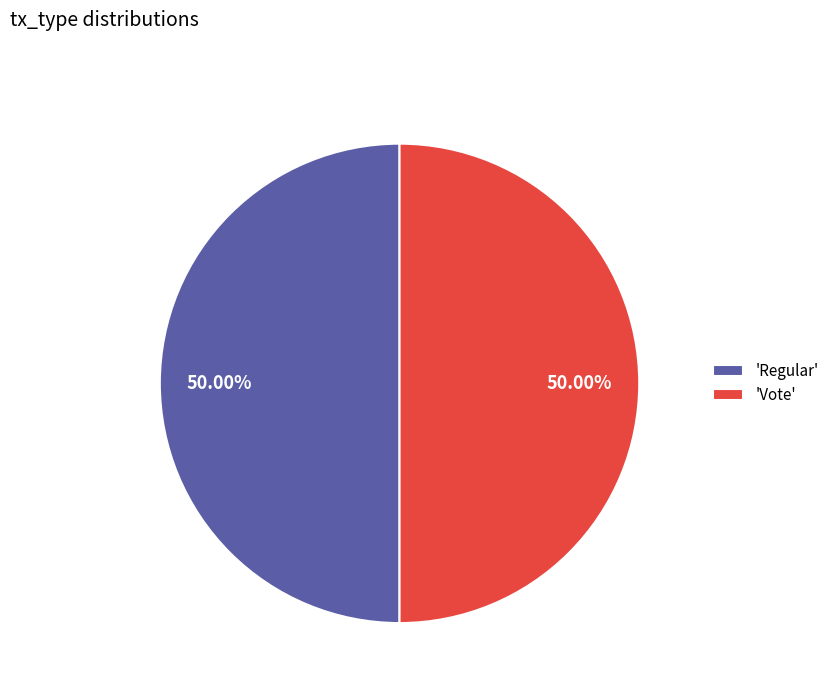

Approximately how many times larger is the value at 'Vote' compared to 'Regular'?

1.0